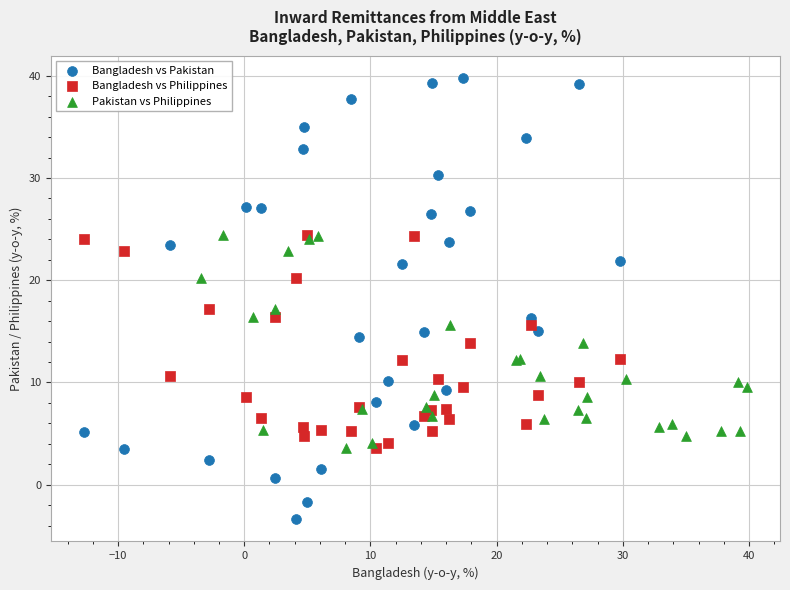

Which series reaches the minimum Y coordinate?

Bangladesh vs Pakistan